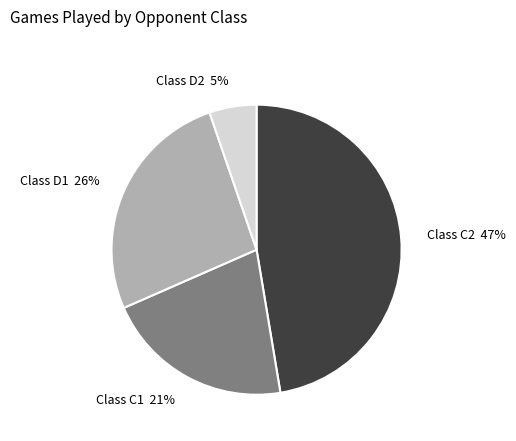

Is the sum of Class D1 and Class C1 greater than half?

No